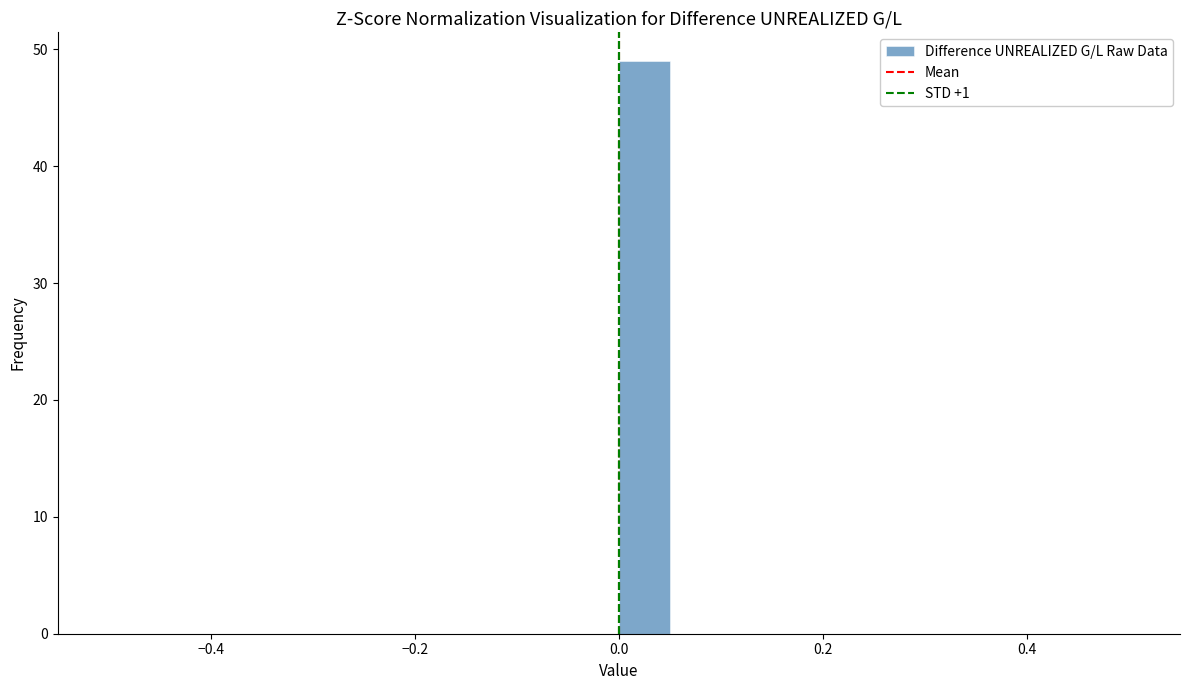

Read against the x-axis, roughly where is the centre of the tallest bar?

0.02